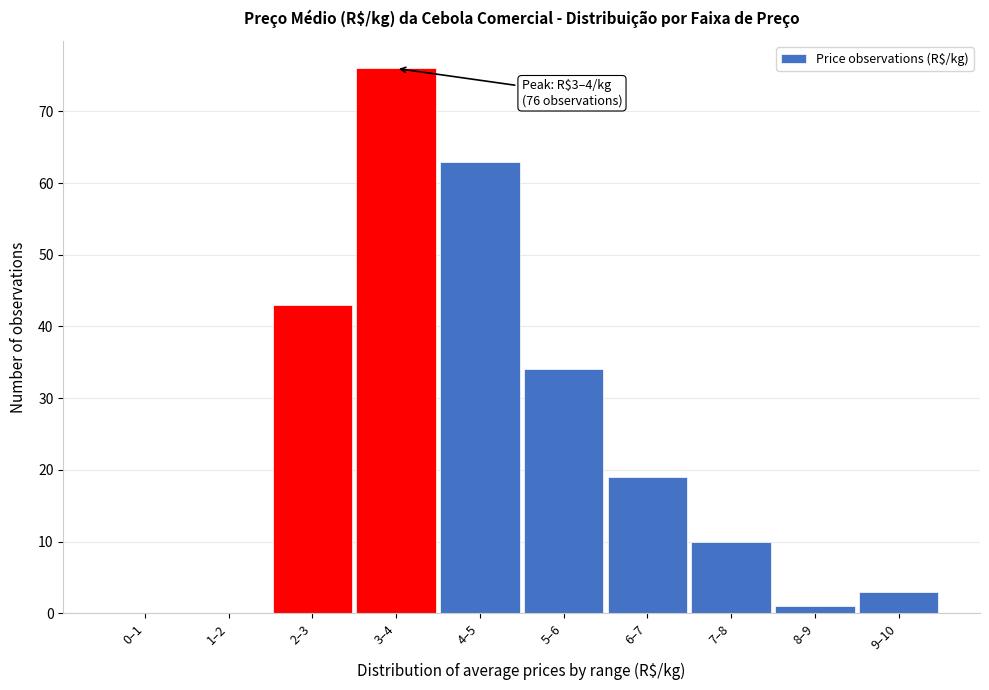

Reading left to right, extract all data points from this chart.

0–1=0	1–2=0	2–3=43	3–4=76	4–5=63	5–6=34	6–7=19	7–8=10	8–9=1	9–10=3